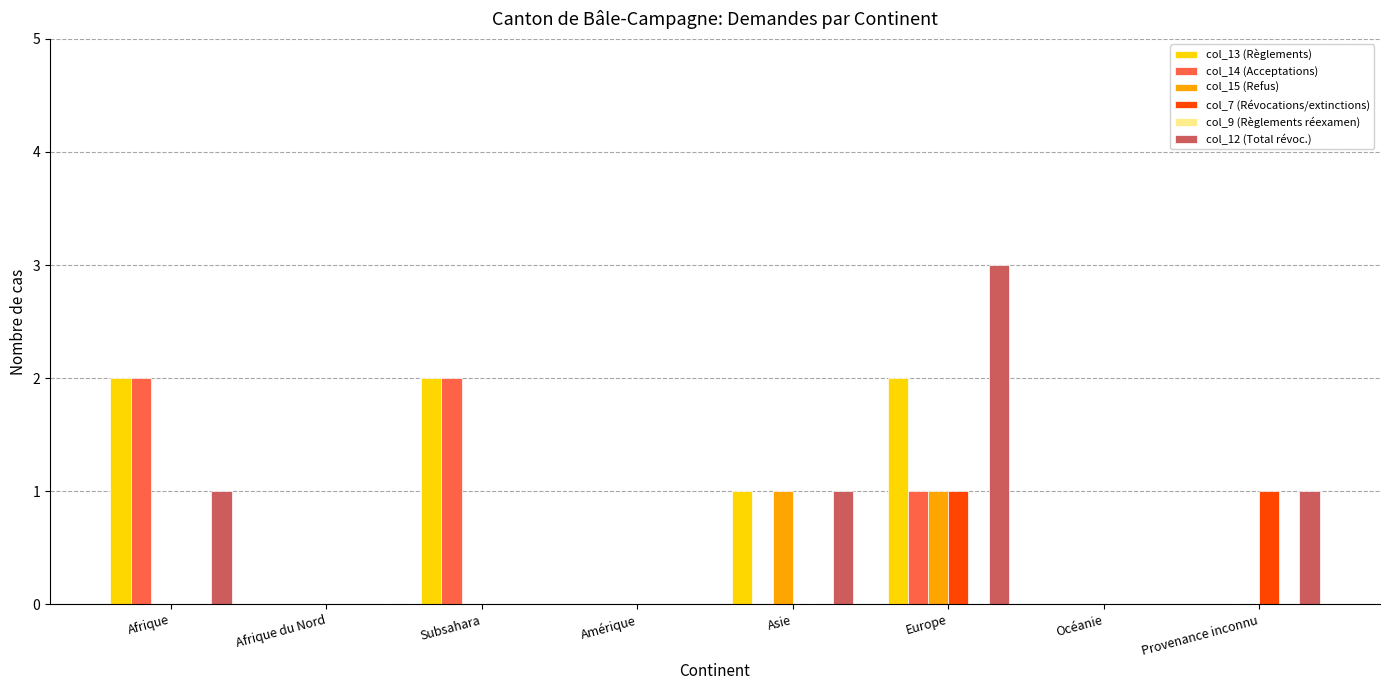

At which label does col_12 (Total révoc.) reach its peak?

Europe